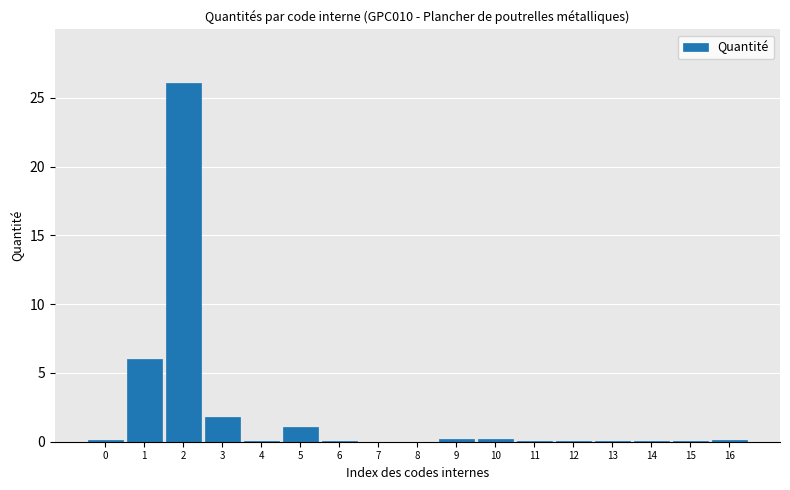

True or false: the data shows 0.1 at 16.

True